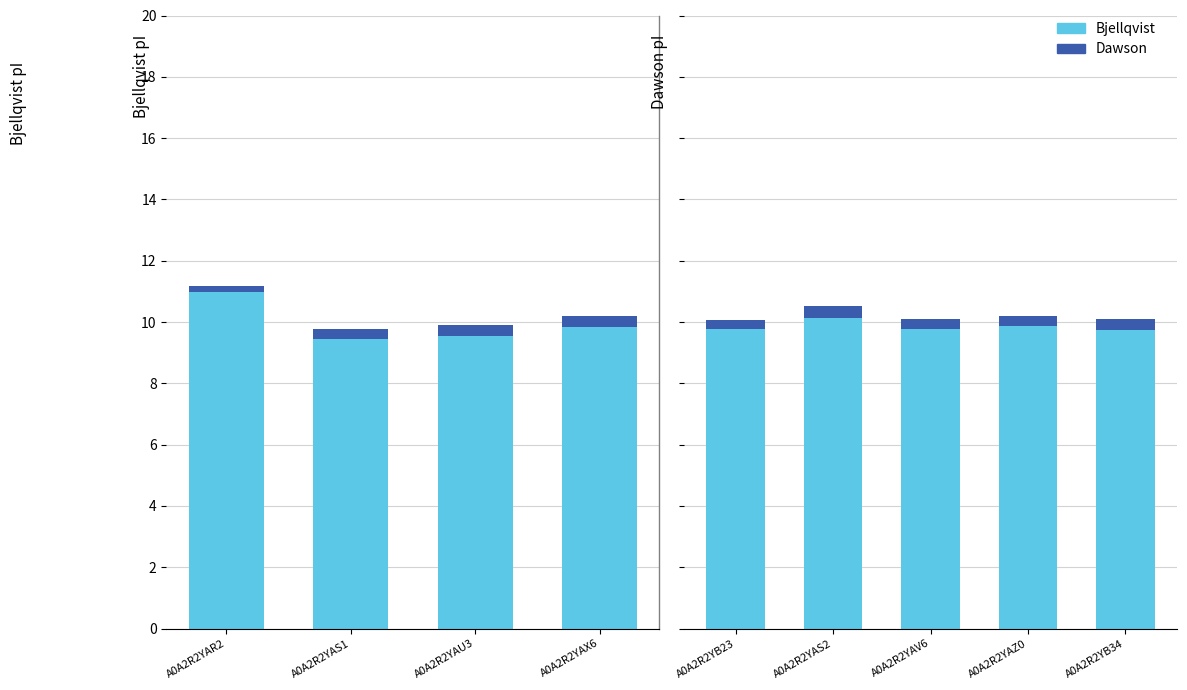

Between A0A2R2YB34 and A0A2R2YAZ0, which is larger?

A0A2R2YAZ0